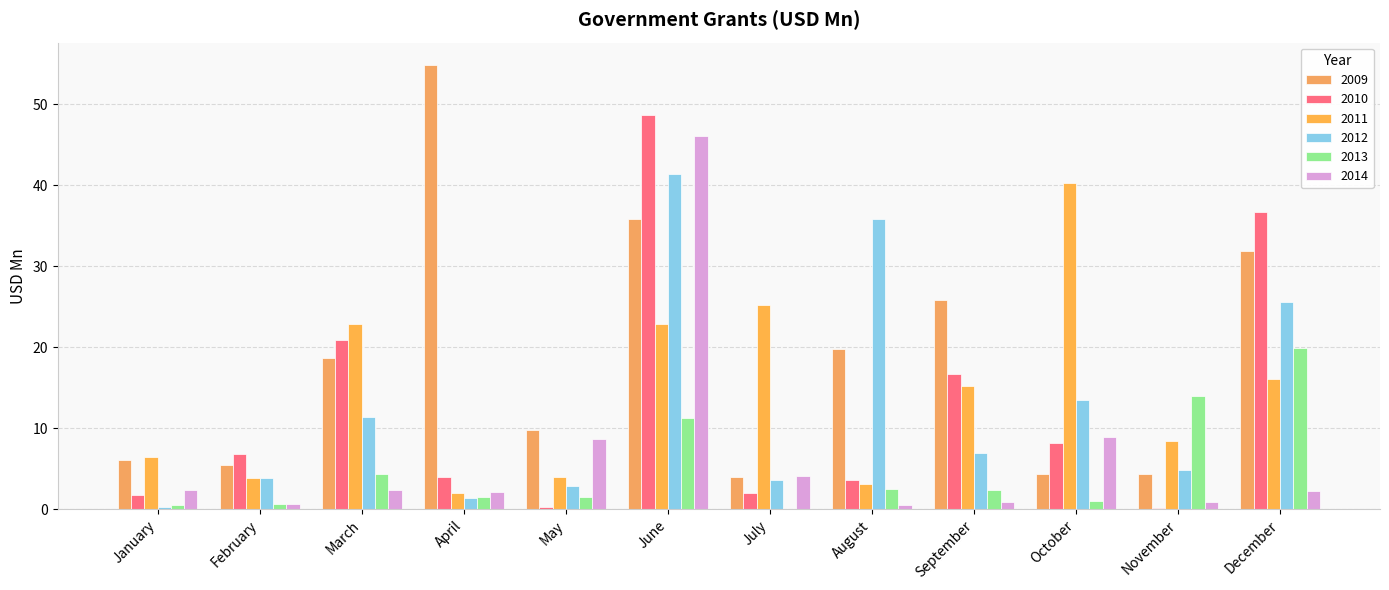

What are all the series names shown in the legend?

2009, 2010, 2011, 2012, 2013, 2014